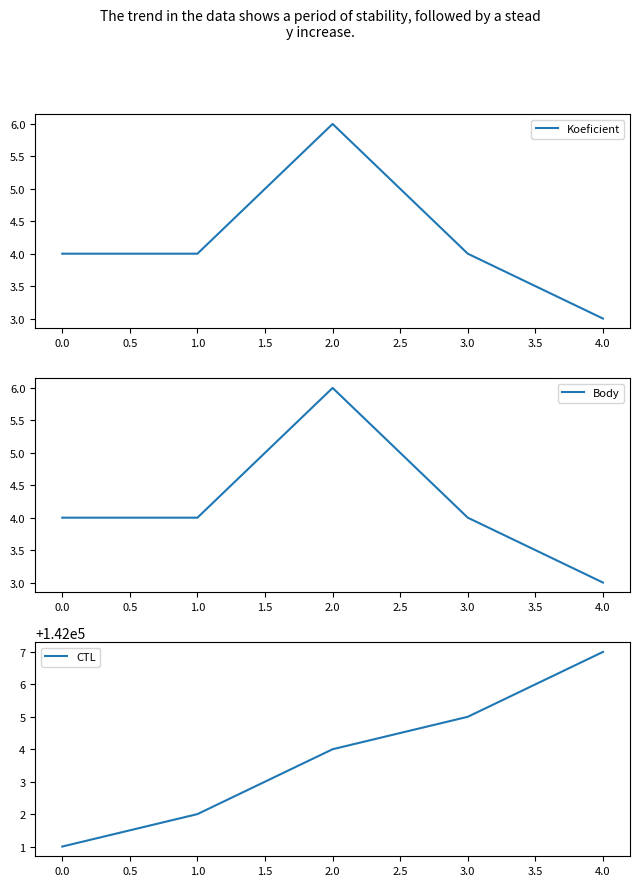

The Koeficient series shows 1 at 1.0. True or false?

False